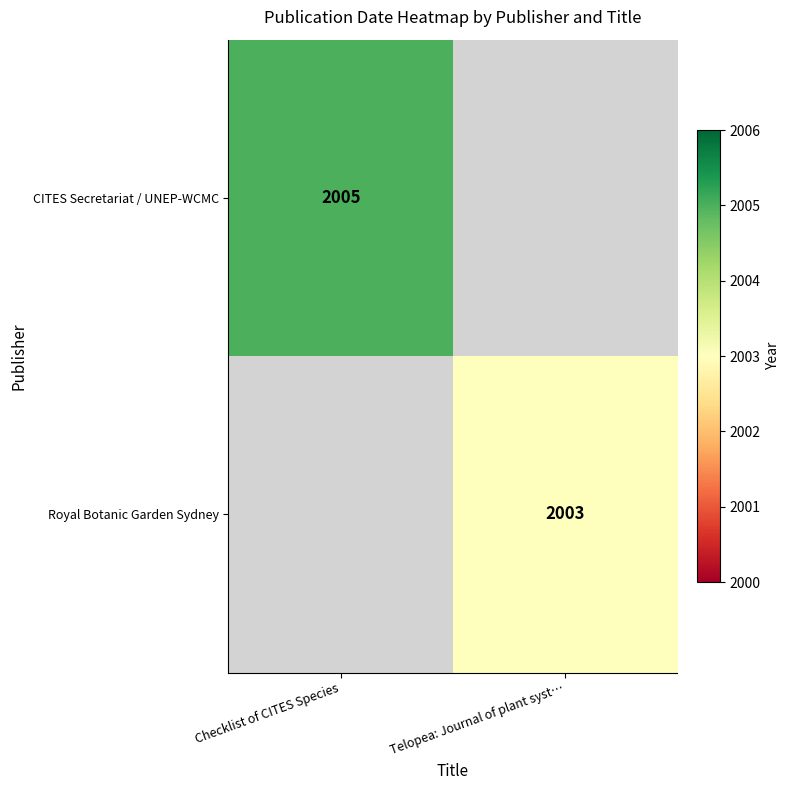

At how many categories does at least one series exceed 79?

2